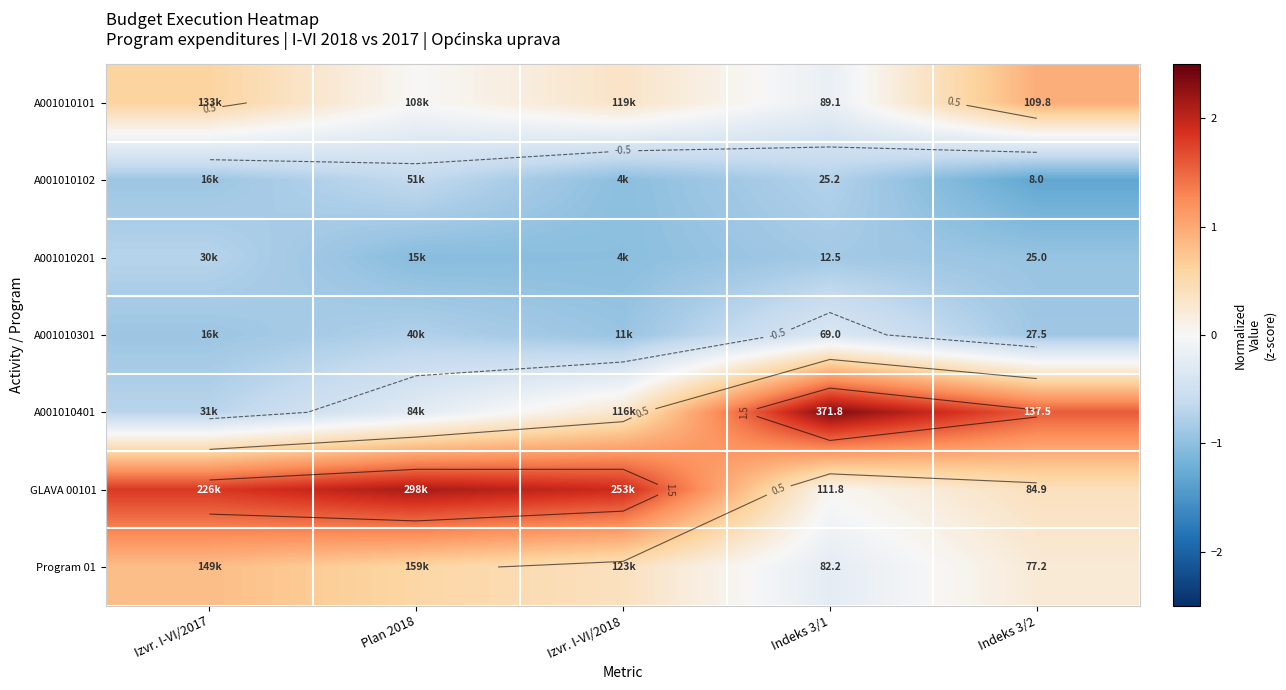

The A001010201 series shows -1.5 at Plan 2018. True or false?

False